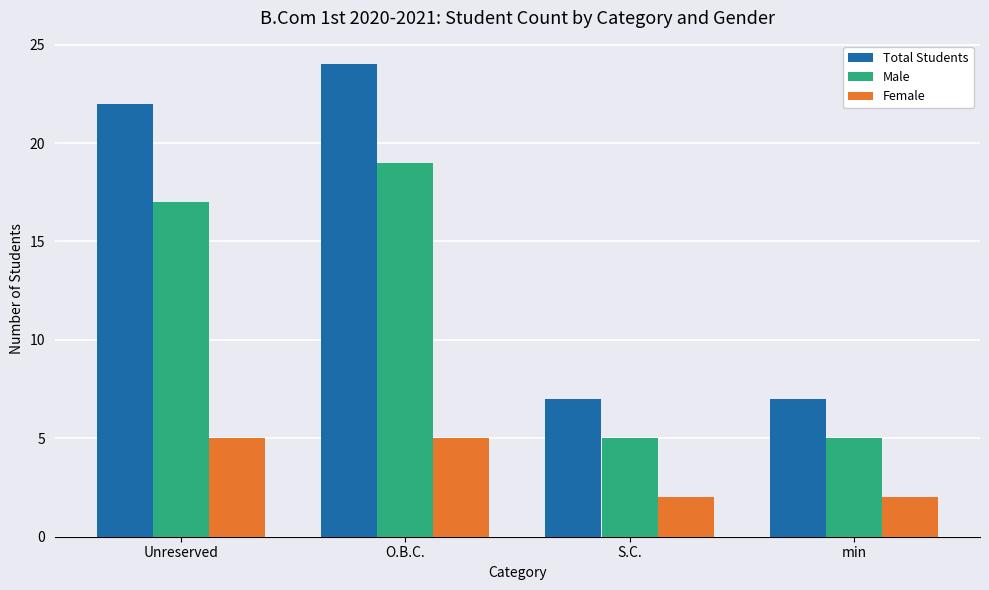

Count the number of categories in the chart.

4